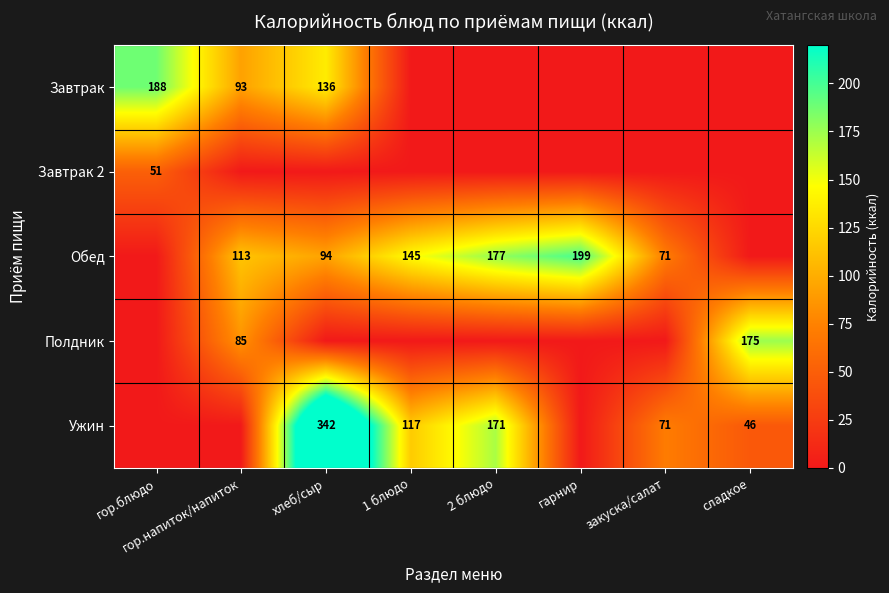

The value of Ужин at 1 блюдо is 56. True or false?

False